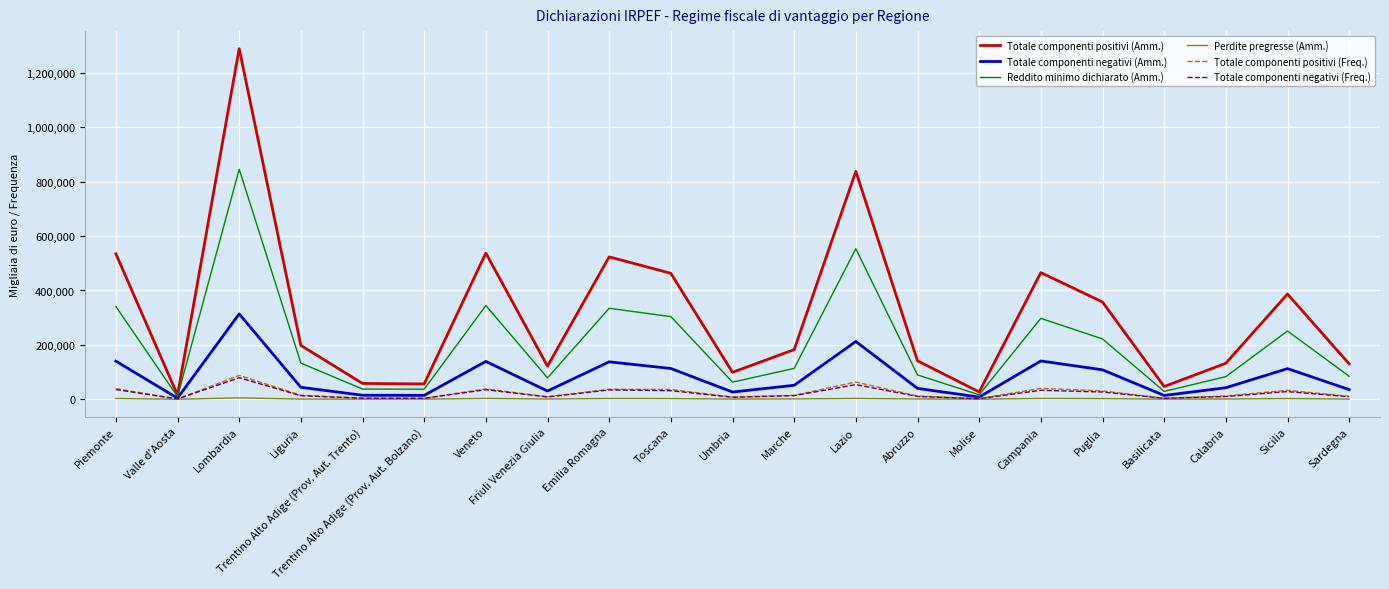

Is this an area chart (filled region under the line)?

No